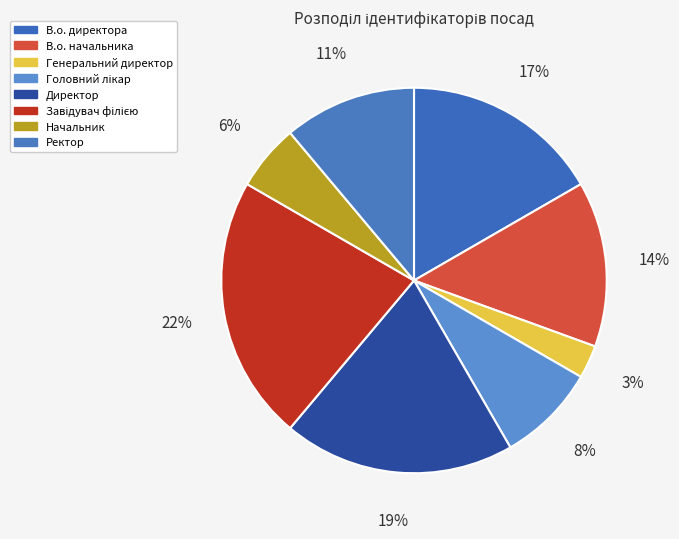

To the nearest percent, what is the average slice percentage?

12%